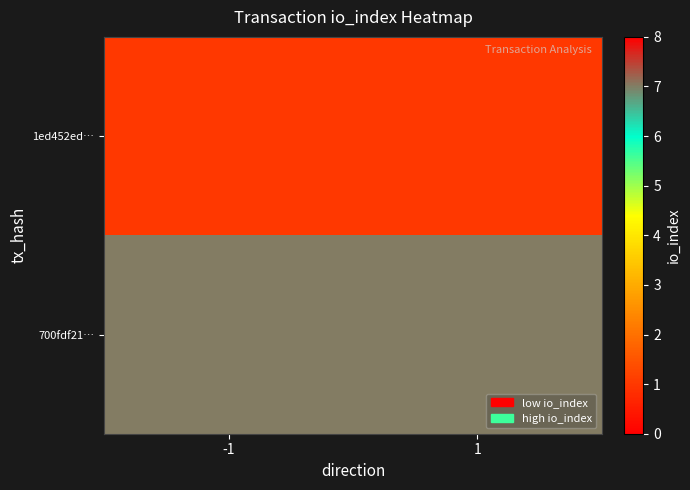

Reading right to left, extract all data points from this chart.

1ed452ed…: 1=1	-1=1
700fdf21…: 1=7	-1=7